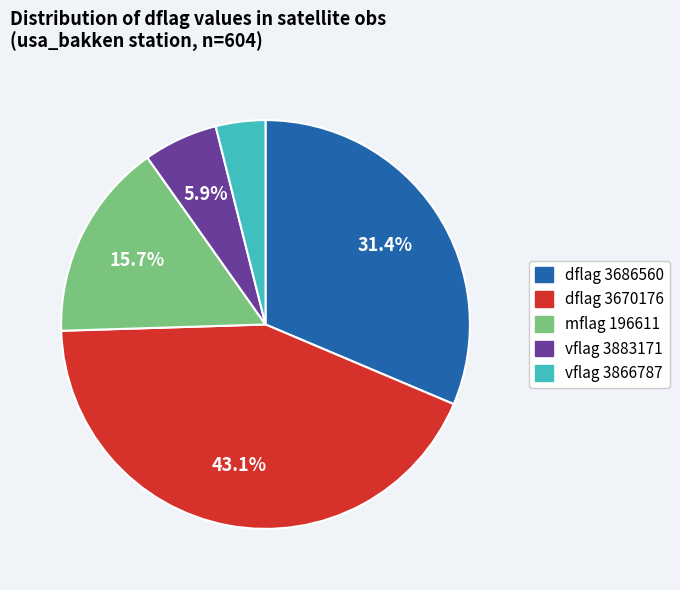

Is there a majority slice in this chart?

No